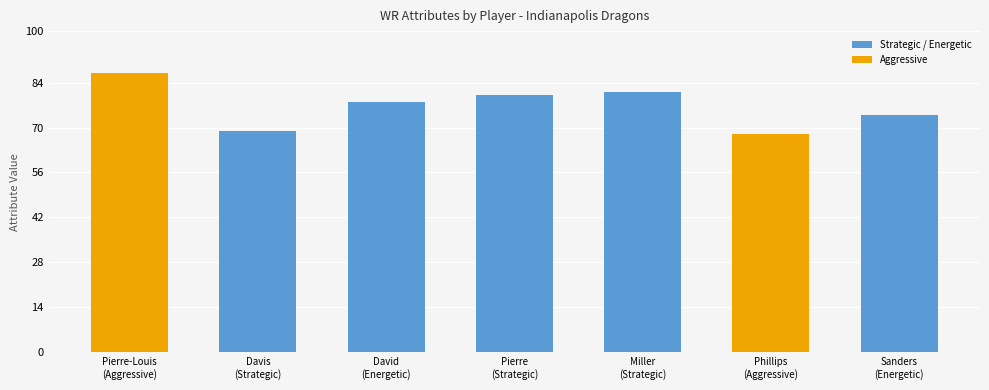

What is the difference between the maximum and minimum values?

19